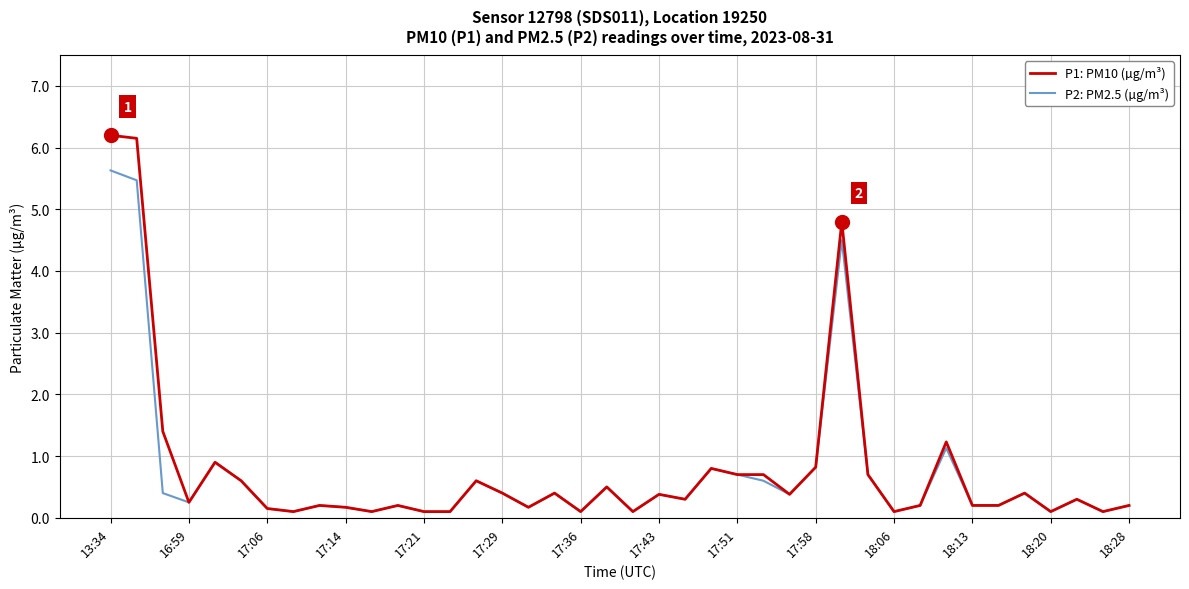

Which series has the widest spread of values?

P1: PM10 (µg/m³)